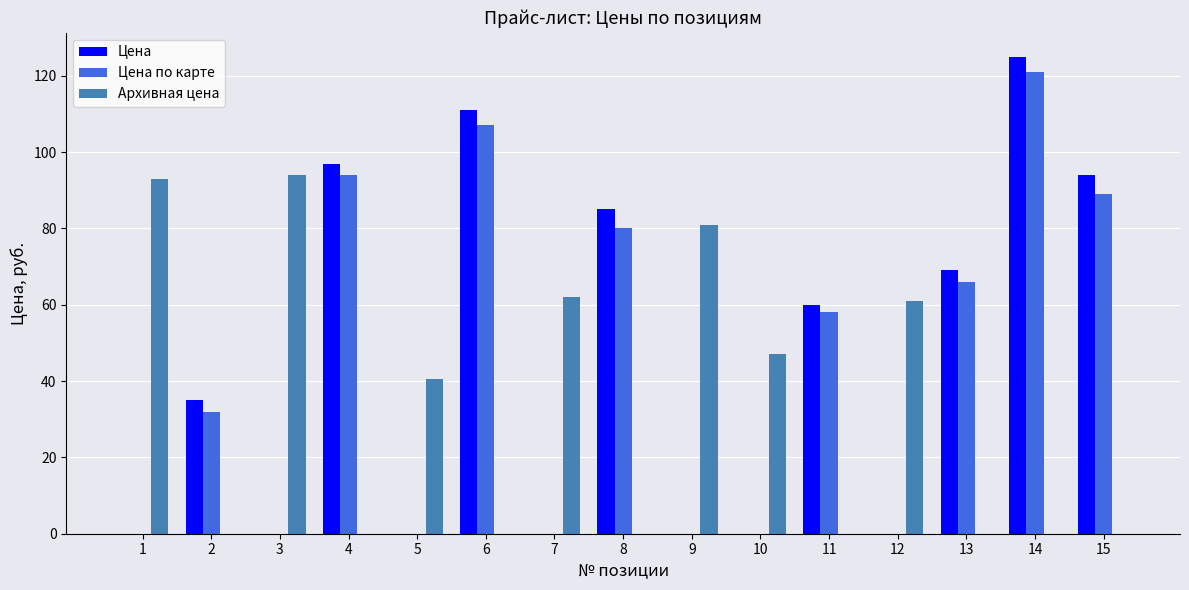

Which category has the highest value across all series?

14